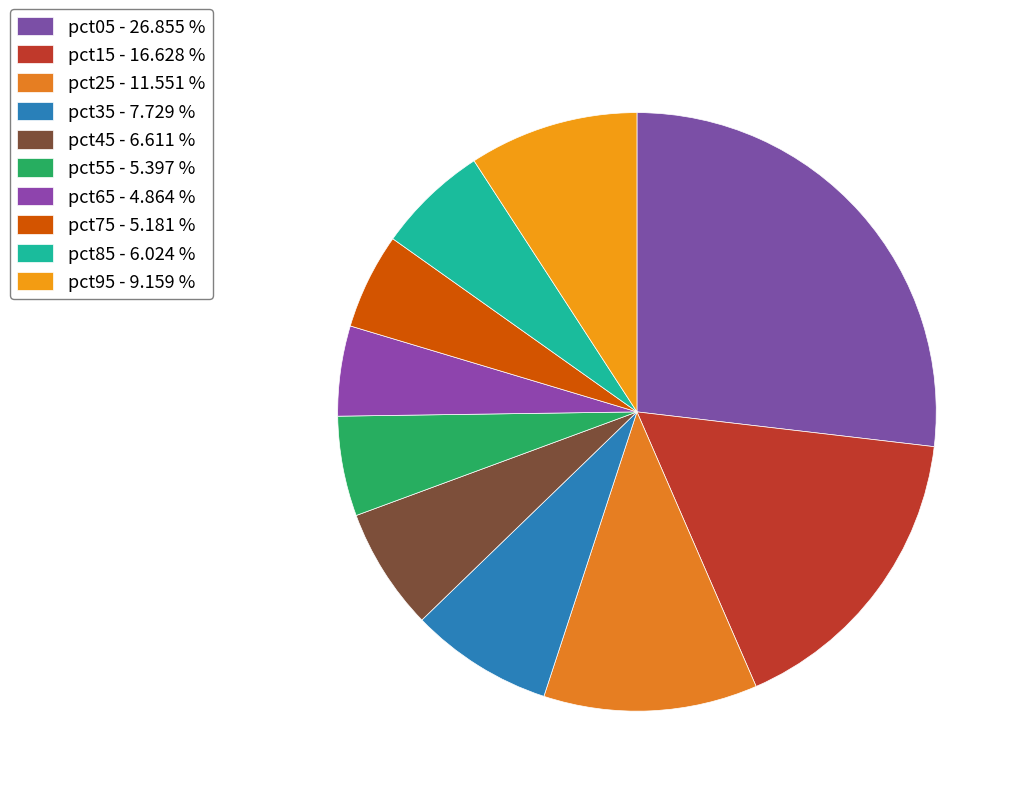

Combined, what portion of the pie is pct45 and pct95?

15.8%